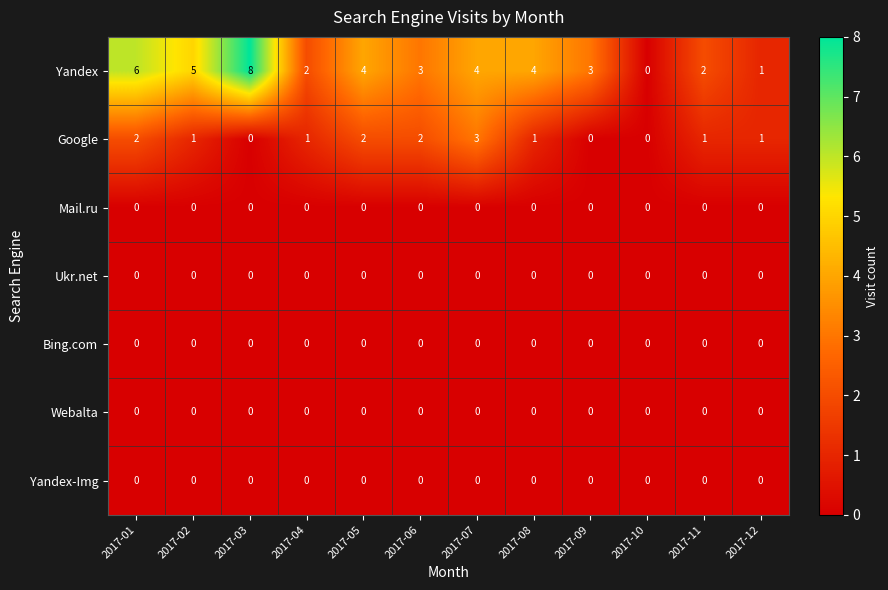

What is the spread (max minus min) of values at 2017-04?

2